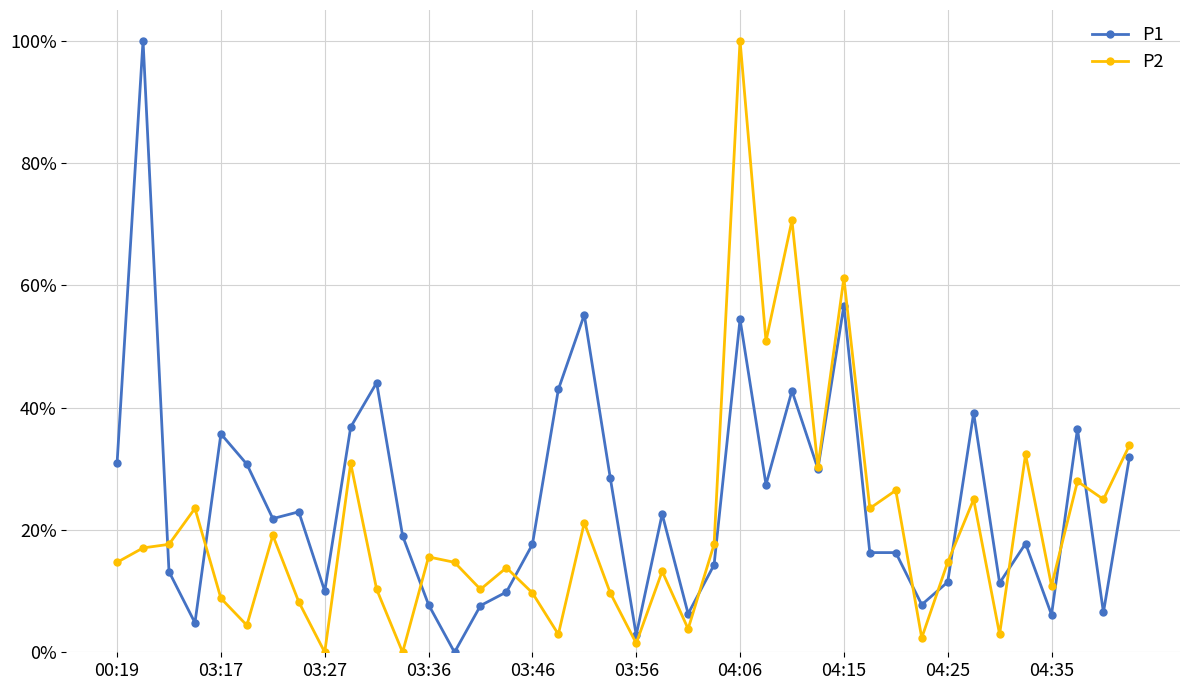

List the series in order of their overall mean, lowest first.

P2, P1